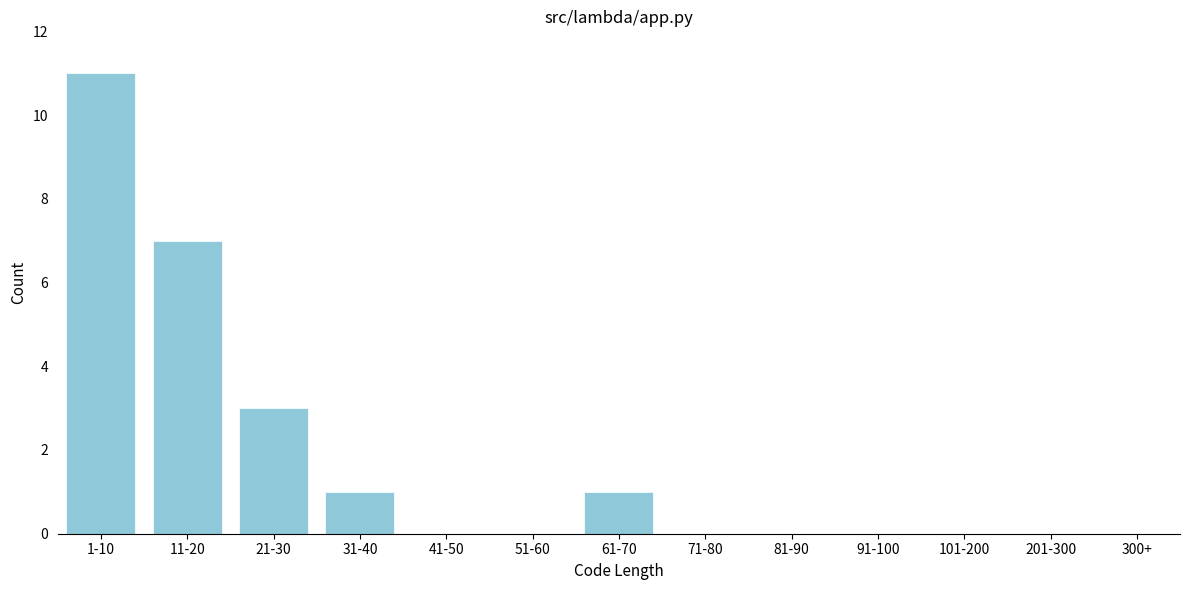

Reading left to right, transcribe all the data shown in this chart.

1-10=11	11-20=7	21-30=3	31-40=1	41-50=0	51-60=0	61-70=1	71-80=0	81-90=0	91-100=0	101-200=0	201-300=0	300+=0